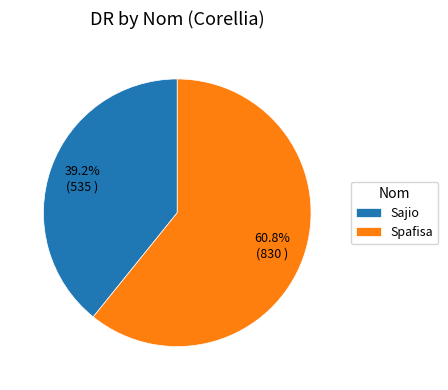

Combined, what portion of the pie is Sajio and Spafisa?

100.0%